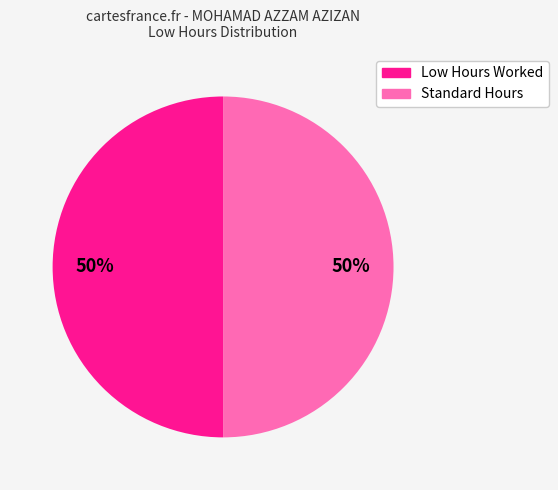

To the nearest percent, what is the difference between the largest and smallest slice percentages?

0%